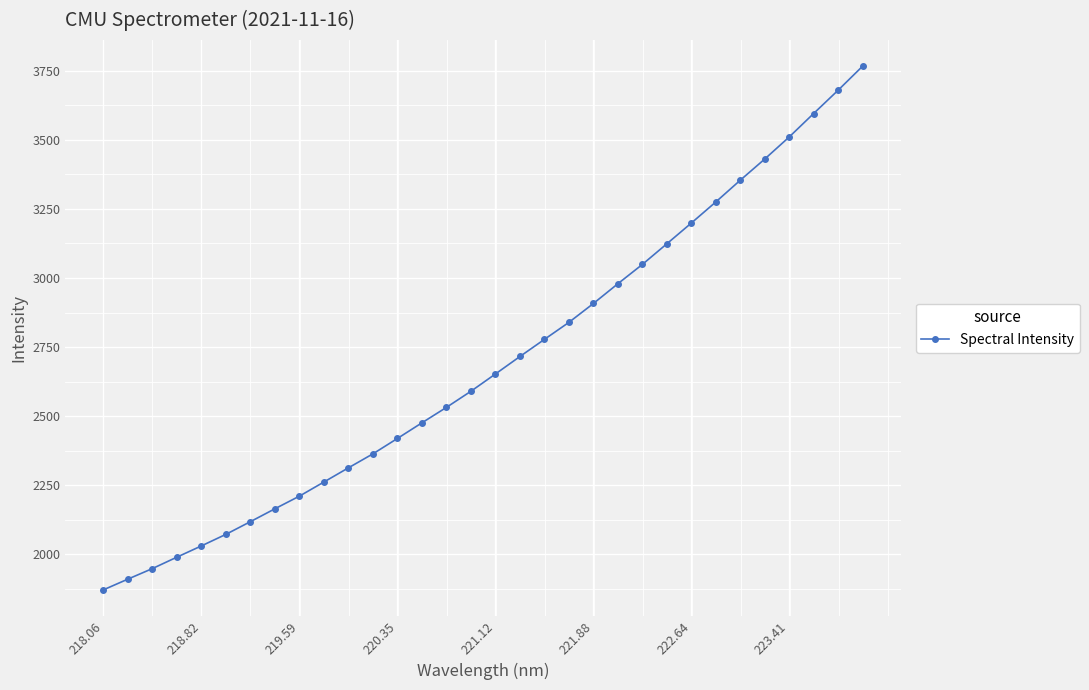

What is the value of the 31st point from the left?

3679.5